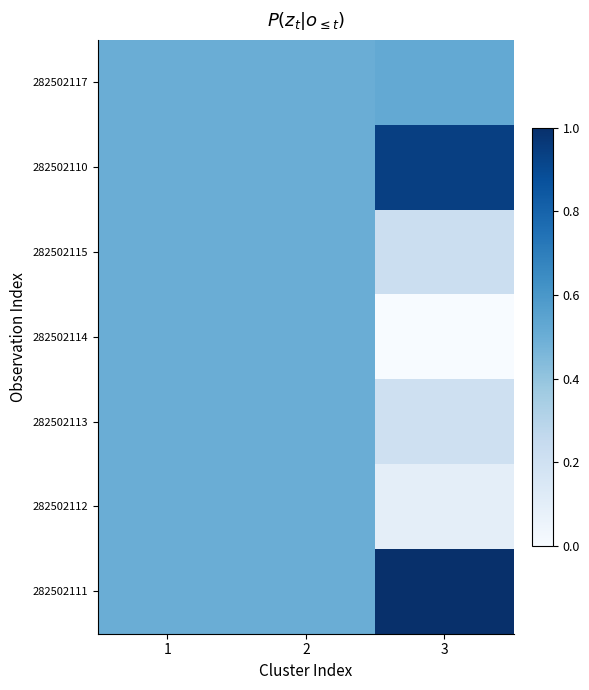

Reading left to right, extract all data points from this chart.

282502117: 1=0.5	2=0.5	3=0.5
282502110: 1=0.5	2=0.5	3=0.9
282502115: 1=0.5	2=0.5	3=0.2
282502114: 1=0.5	2=0.5	3=0.0
282502113: 1=0.5	2=0.5	3=0.2
282502112: 1=0.5	2=0.5	3=0.1
282502111: 1=0.5	2=0.5	3=1.0